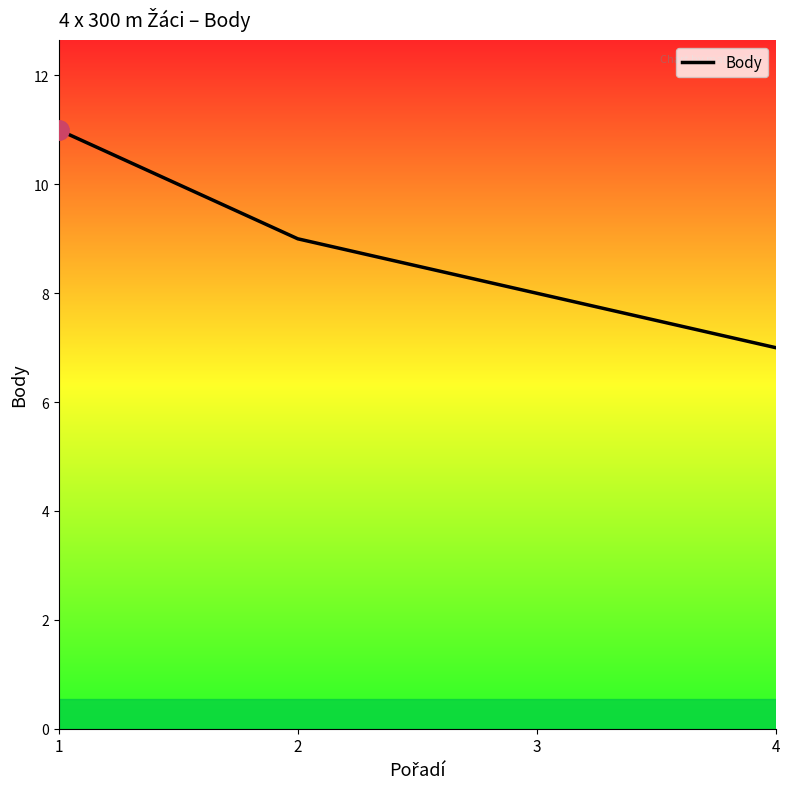

What is the change in value from 2 to 3?

-1